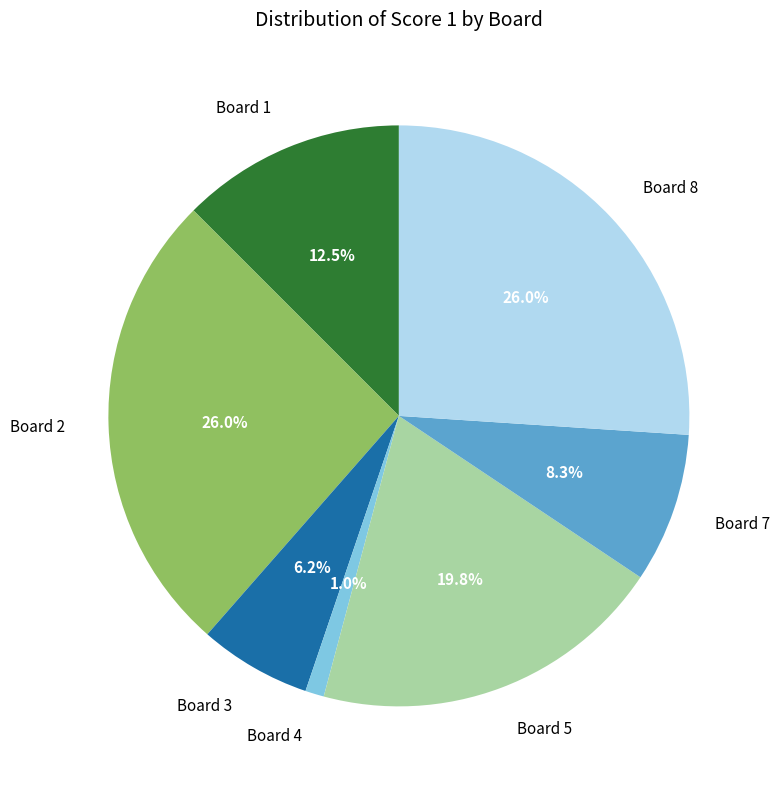

Which category has the smallest portion of the pie?

Board 4